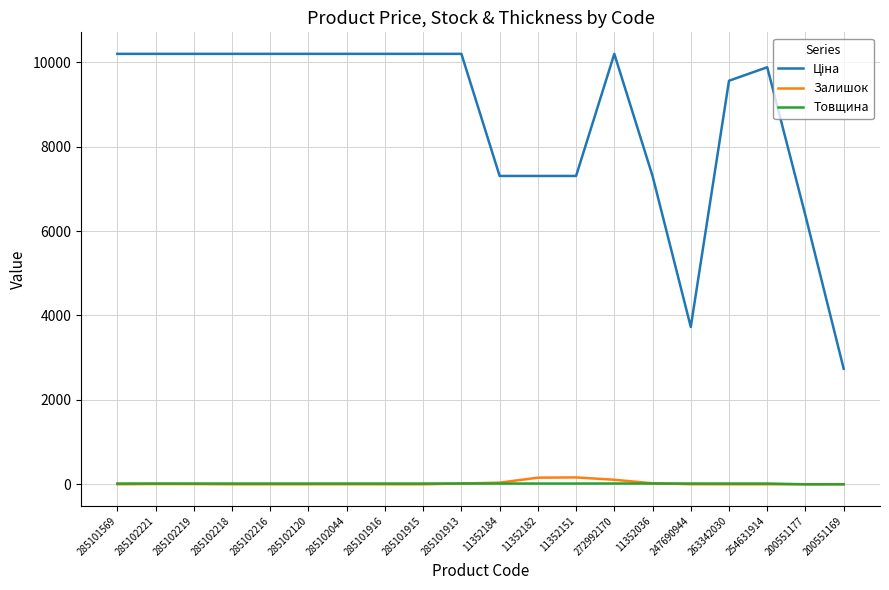

True or false: Товщина has a value of 18.0 at 11352036.

True